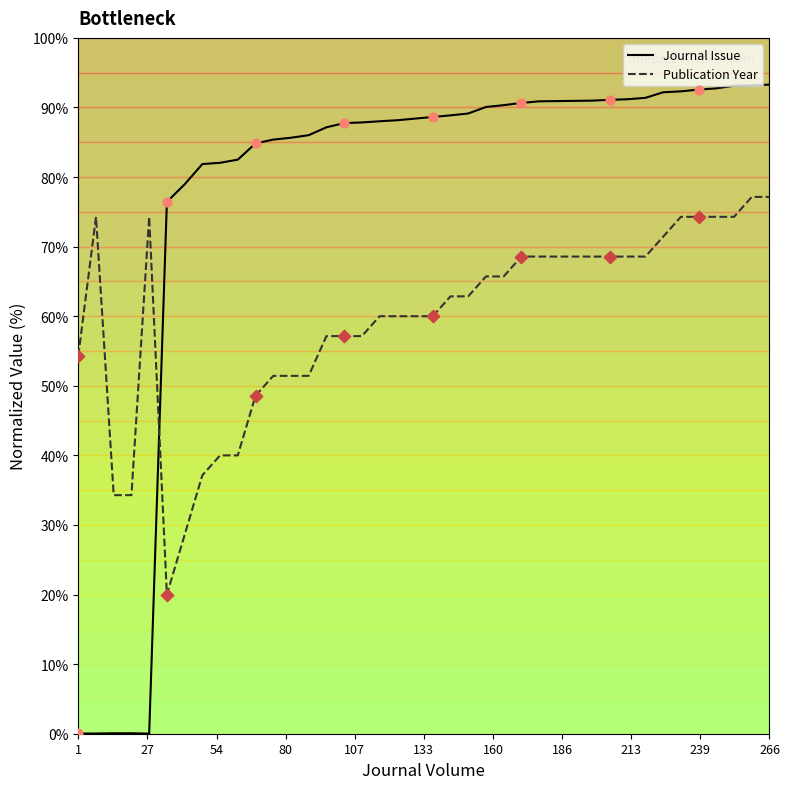

After their last crossing, which series has the higher values: Publication Year or Journal Issue?

Journal Issue